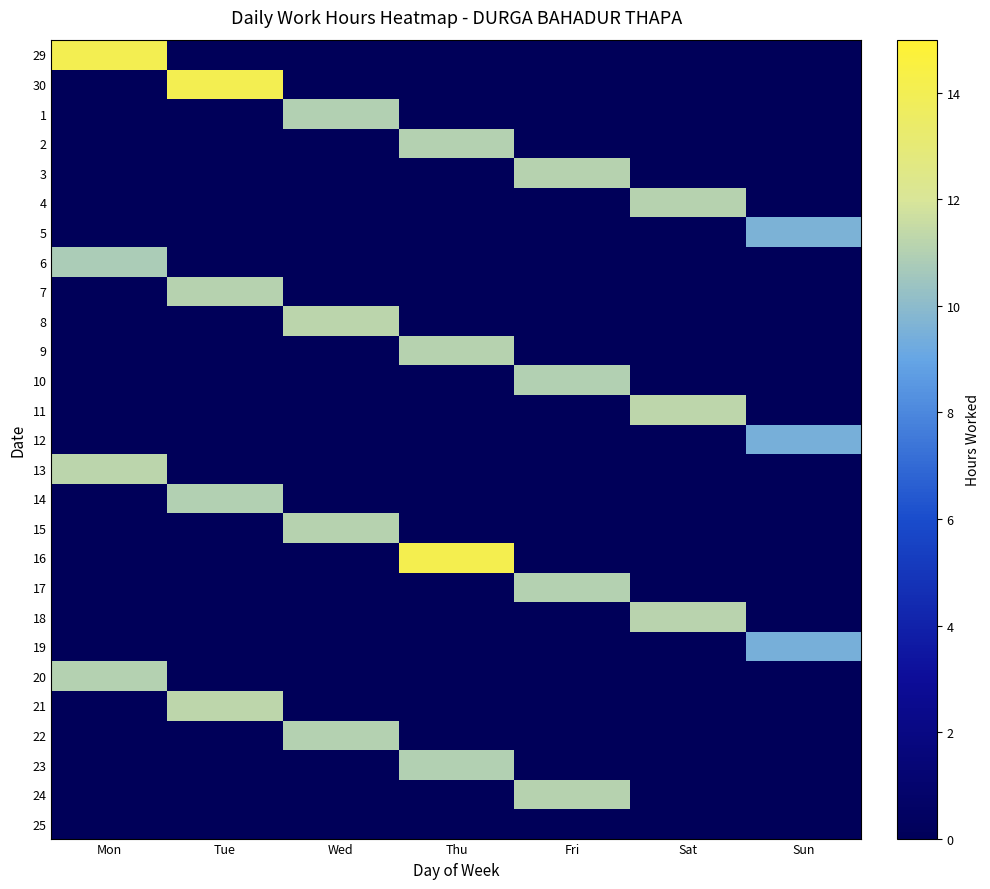

Rank the series at Fri from lowest to highest value.

29, 30, 1, 2, 4, 5, 6, 7, 8, 9, 11, 12, 13, 14, 15, 16, 18, 19, 20, 21, 22, 23, 25, 10, 17, 24, 3